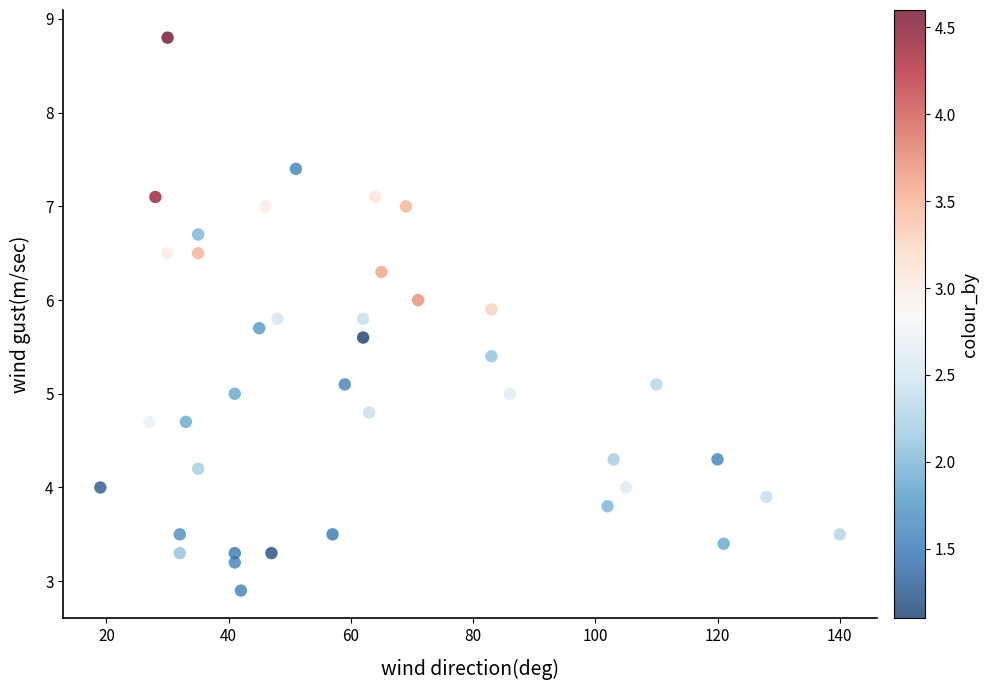

What is the range of X values (max minus min)?

121.0